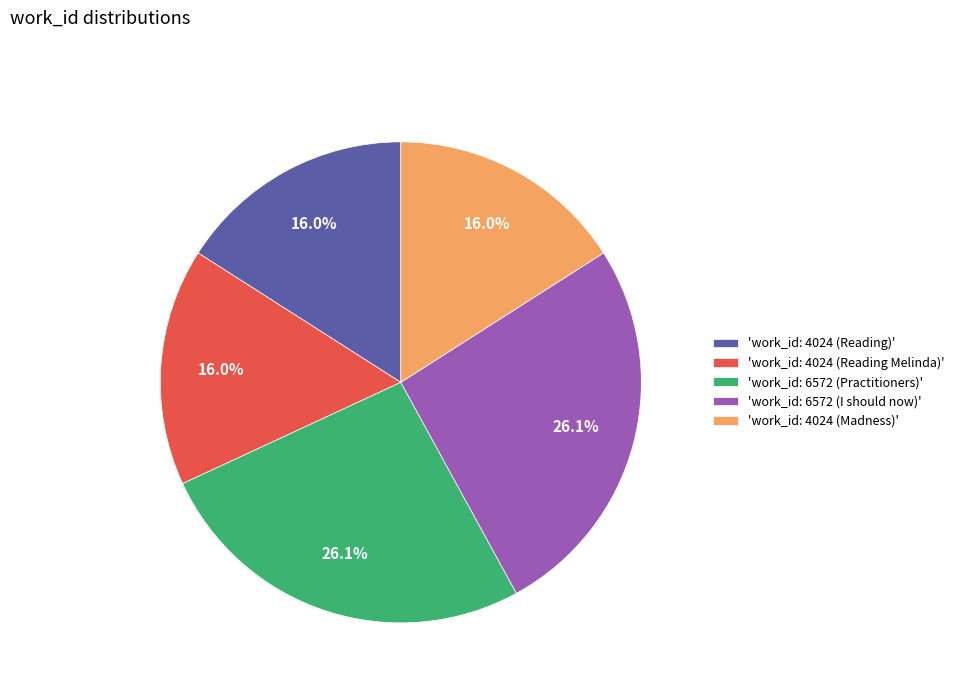

How many segments does this pie chart have?

5